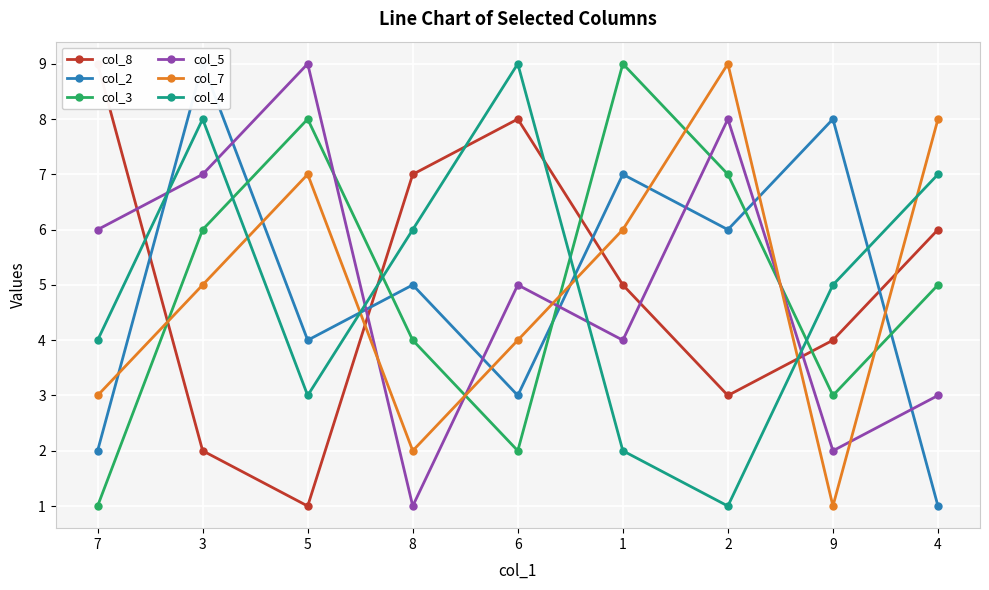

True or false: col_5 and col_2 cross at least once.

True